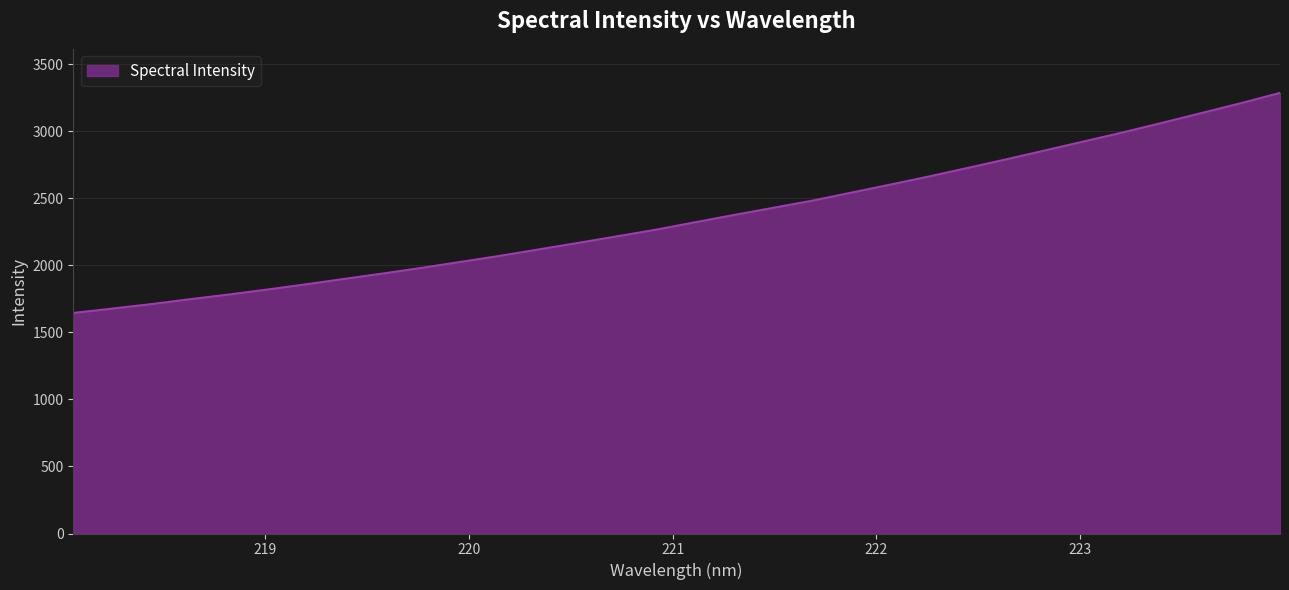

What is the maximum value shown in the chart?

3285.9